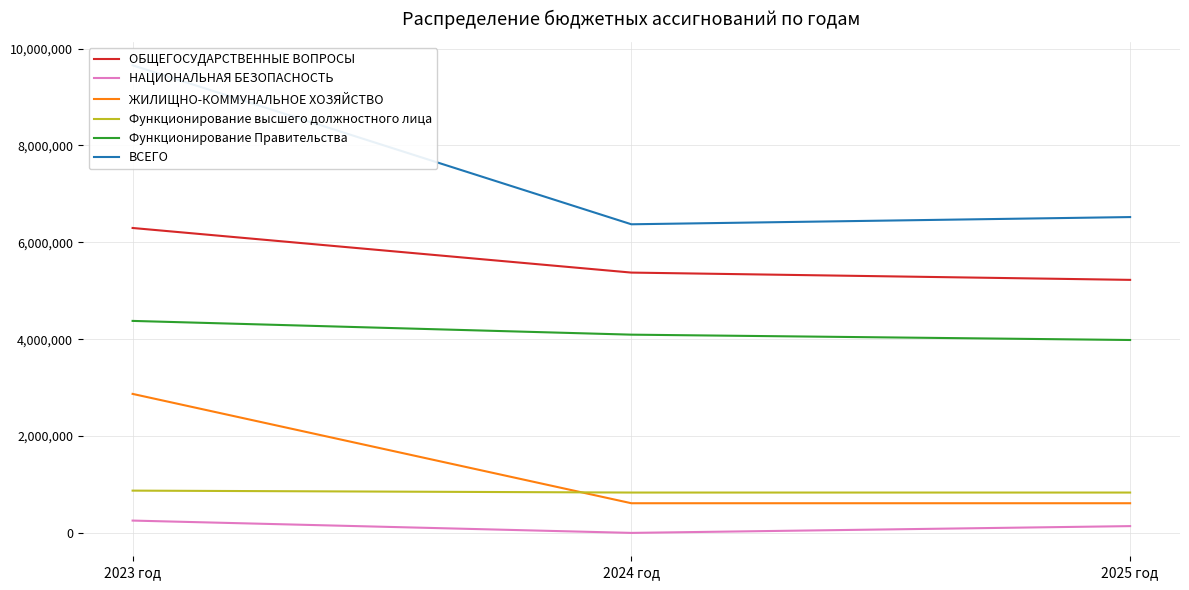

Reading left to right, extract all data points from this chart.

ОБЩЕГОСУДАРСТВЕННЫЕ ВОПРОСЫ: 6296549.8	5375431.0	5225095.0
НАЦИОНАЛЬНАЯ БЕЗОПАСНОСТЬ: 254361.0	0.0	140000.0
ЖИЛИЩНО-КОММУНАЛЬНОЕ ХОЗЯЙСТВО: 2870394.7	612500.0	612500.0
Функционирование высшего должностного лица: 872910.1	833280.0	833280.0
Функционирование Правительства: 4377632.4	4093651.0	3983315.0
ВСЕГО: 9655988.5	6372913.0	6522009.0